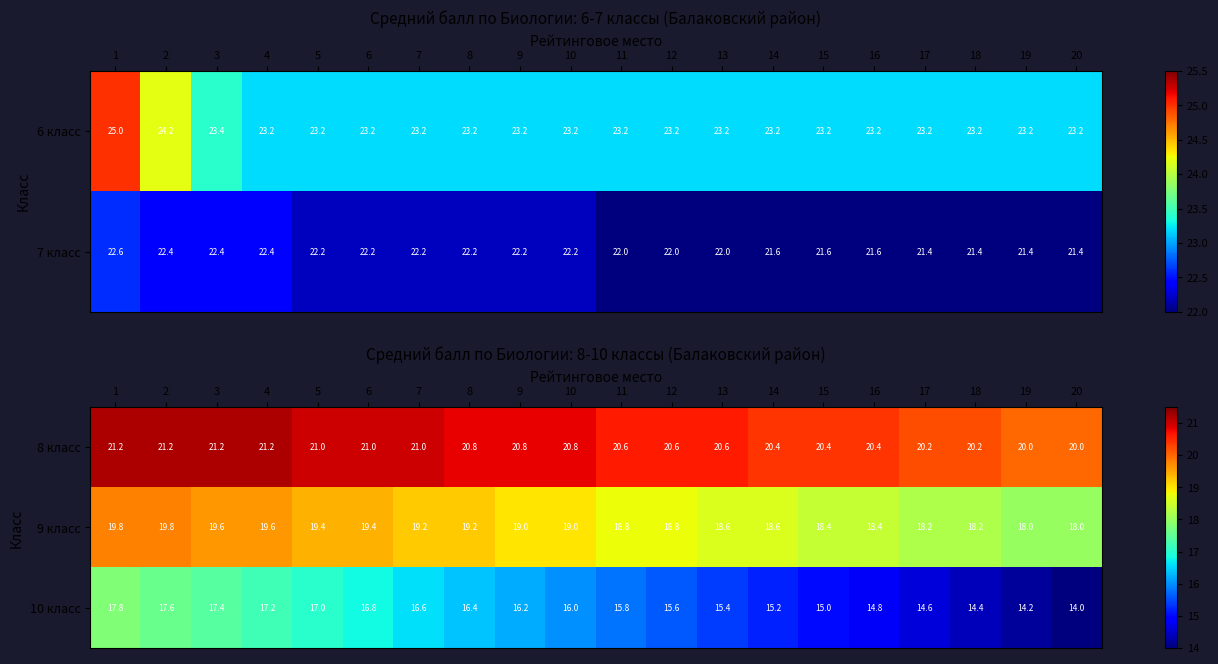

What is the difference between the 9 класс values at 15 and 5?

1.0